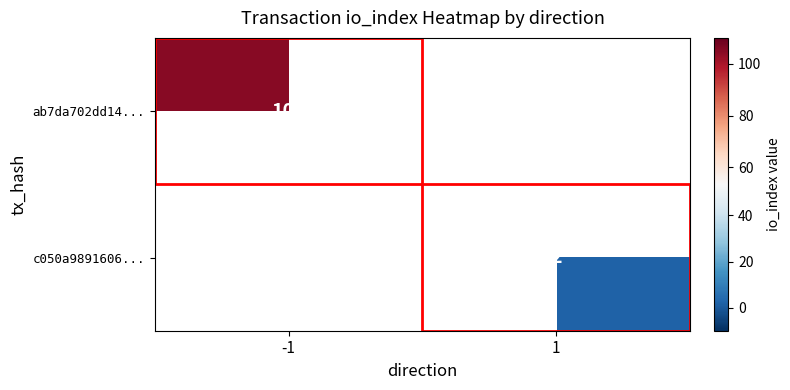

Is it true that c050a9891606... equals 2 at 1?

True